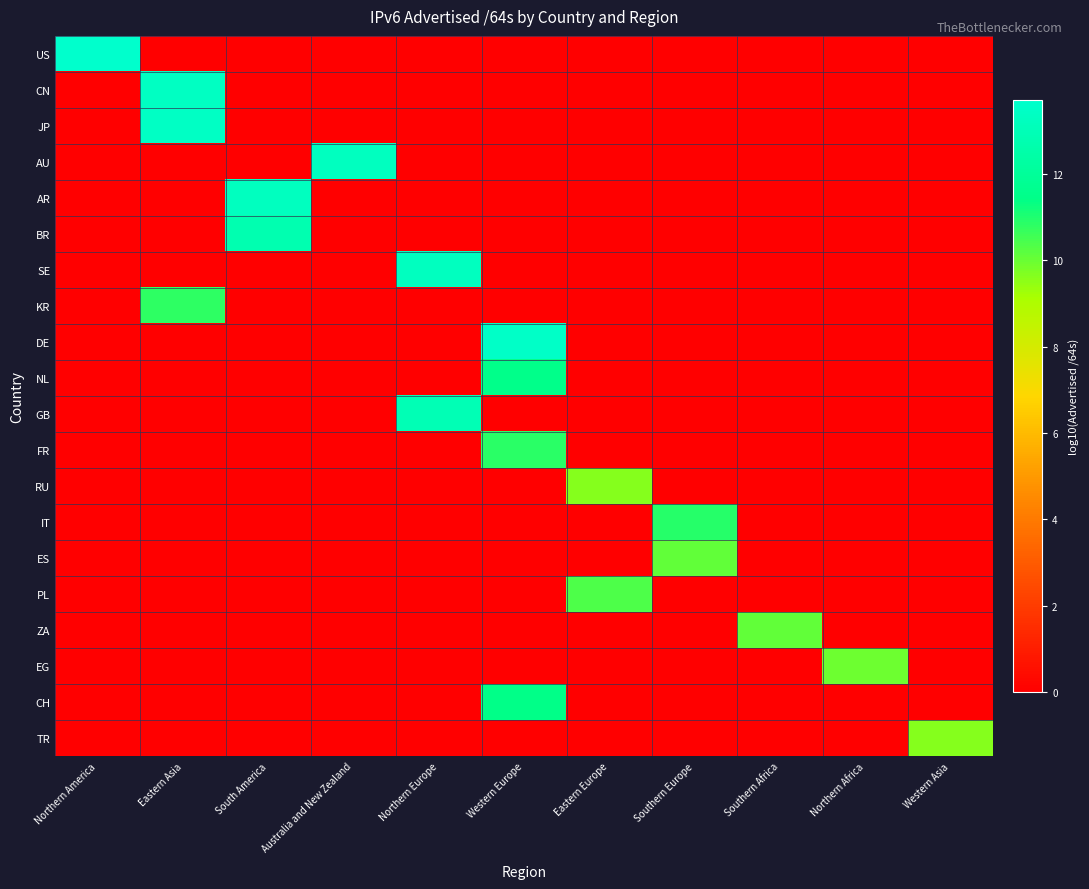

Reading right to left, extract all data points from this chart.

US: Western Asia=0.0	Northern Africa=0.0	Southern Africa=0.0	Southern Europe=0.0	Eastern Europe=0.0	Western Europe=0.0	Northern Europe=0.0	Australia and New Zealand=0.0	South America=0.0	Eastern Asia=0.0	Northern America=13.7
CN: Western Asia=0.0	Northern Africa=0.0	Southern Africa=0.0	Southern Europe=0.0	Eastern Europe=0.0	Western Europe=0.0	Northern Europe=0.0	Australia and New Zealand=0.0	South America=0.0	Eastern Asia=13.4	Northern America=0.0
JP: Western Asia=0.0	Northern Africa=0.0	Southern Africa=0.0	Southern Europe=0.0	Eastern Europe=0.0	Western Europe=0.0	Northern Europe=0.0	Australia and New Zealand=0.0	South America=0.0	Eastern Asia=13.4	Northern America=0.0
AU: Western Asia=0.0	Northern Africa=0.0	Southern Africa=0.0	Southern Europe=0.0	Eastern Europe=0.0	Western Europe=0.0	Northern Europe=0.0	Australia and New Zealand=13.3	South America=0.0	Eastern Asia=0.0	Northern America=0.0
AR: Western Asia=0.0	Northern Africa=0.0	Southern Africa=0.0	Southern Europe=0.0	Eastern Europe=0.0	Western Europe=0.0	Northern Europe=0.0	Australia and New Zealand=0.0	South America=13.3	Eastern Asia=0.0	Northern America=0.0
BR: Western Asia=0.0	Northern Africa=0.0	Southern Africa=0.0	Southern Europe=0.0	Eastern Europe=0.0	Western Europe=0.0	Northern Europe=0.0	Australia and New Zealand=0.0	South America=12.8	Eastern Asia=0.0	Northern America=0.0
SE: Western Asia=0.0	Northern Africa=0.0	Southern Africa=0.0	Southern Europe=0.0	Eastern Europe=0.0	Western Europe=0.0	Northern Europe=13.2	Australia and New Zealand=0.0	South America=0.0	Eastern Asia=0.0	Northern America=0.0
KR: Western Asia=0.0	Northern Africa=0.0	Southern Africa=0.0	Southern Europe=0.0	Eastern Europe=0.0	Western Europe=0.0	Northern Europe=0.0	Australia and New Zealand=0.0	South America=0.0	Eastern Asia=10.8	Northern America=0.0
DE: Western Asia=0.0	Northern Africa=0.0	Southern Africa=0.0	Southern Europe=0.0	Eastern Europe=0.0	Western Europe=13.5	Northern Europe=0.0	Australia and New Zealand=0.0	South America=0.0	Eastern Asia=0.0	Northern America=0.0
NL: Western Asia=0.0	Northern Africa=0.0	Southern Africa=0.0	Southern Europe=0.0	Eastern Europe=0.0	Western Europe=11.5	Northern Europe=0.0	Australia and New Zealand=0.0	South America=0.0	Eastern Asia=0.0	Northern America=0.0
GB: Western Asia=0.0	Northern Africa=0.0	Southern Africa=0.0	Southern Europe=0.0	Eastern Europe=0.0	Western Europe=0.0	Northern Europe=12.9	Australia and New Zealand=0.0	South America=0.0	Eastern Asia=0.0	Northern America=0.0
FR: Western Asia=0.0	Northern Africa=0.0	Southern Africa=0.0	Southern Europe=0.0	Eastern Europe=0.0	Western Europe=10.9	Northern Europe=0.0	Australia and New Zealand=0.0	South America=0.0	Eastern Asia=0.0	Northern America=0.0
RU: Western Asia=0.0	Northern Africa=0.0	Southern Africa=0.0	Southern Europe=0.0	Eastern Europe=9.6	Western Europe=0.0	Northern Europe=0.0	Australia and New Zealand=0.0	South America=0.0	Eastern Asia=0.0	Northern America=0.0
IT: Western Asia=0.0	Northern Africa=0.0	Southern Africa=0.0	Southern Europe=10.9	Eastern Europe=0.0	Western Europe=0.0	Northern Europe=0.0	Australia and New Zealand=0.0	South America=0.0	Eastern Asia=0.0	Northern America=0.0
ES: Western Asia=0.0	Northern Africa=0.0	Southern Africa=0.0	Southern Europe=10.1	Eastern Europe=0.0	Western Europe=0.0	Northern Europe=0.0	Australia and New Zealand=0.0	South America=0.0	Eastern Asia=0.0	Northern America=0.0
PL: Western Asia=0.0	Northern Africa=0.0	Southern Africa=0.0	Southern Europe=0.0	Eastern Europe=10.3	Western Europe=0.0	Northern Europe=0.0	Australia and New Zealand=0.0	South America=0.0	Eastern Asia=0.0	Northern America=0.0
ZA: Western Asia=0.0	Northern Africa=0.0	Southern Africa=10.1	Southern Europe=0.0	Eastern Europe=0.0	Western Europe=0.0	Northern Europe=0.0	Australia and New Zealand=0.0	South America=0.0	Eastern Asia=0.0	Northern America=0.0
EG: Western Asia=0.0	Northern Africa=9.9	Southern Africa=0.0	Southern Europe=0.0	Eastern Europe=0.0	Western Europe=0.0	Northern Europe=0.0	Australia and New Zealand=0.0	South America=0.0	Eastern Asia=0.0	Northern America=0.0
CH: Western Asia=0.0	Northern Africa=0.0	Southern Africa=0.0	Southern Europe=0.0	Eastern Europe=0.0	Western Europe=11.4	Northern Europe=0.0	Australia and New Zealand=0.0	South America=0.0	Eastern Asia=0.0	Northern America=0.0
TR: Western Asia=9.6	Northern Africa=0.0	Southern Africa=0.0	Southern Europe=0.0	Eastern Europe=0.0	Western Europe=0.0	Northern Europe=0.0	Australia and New Zealand=0.0	South America=0.0	Eastern Asia=0.0	Northern America=0.0